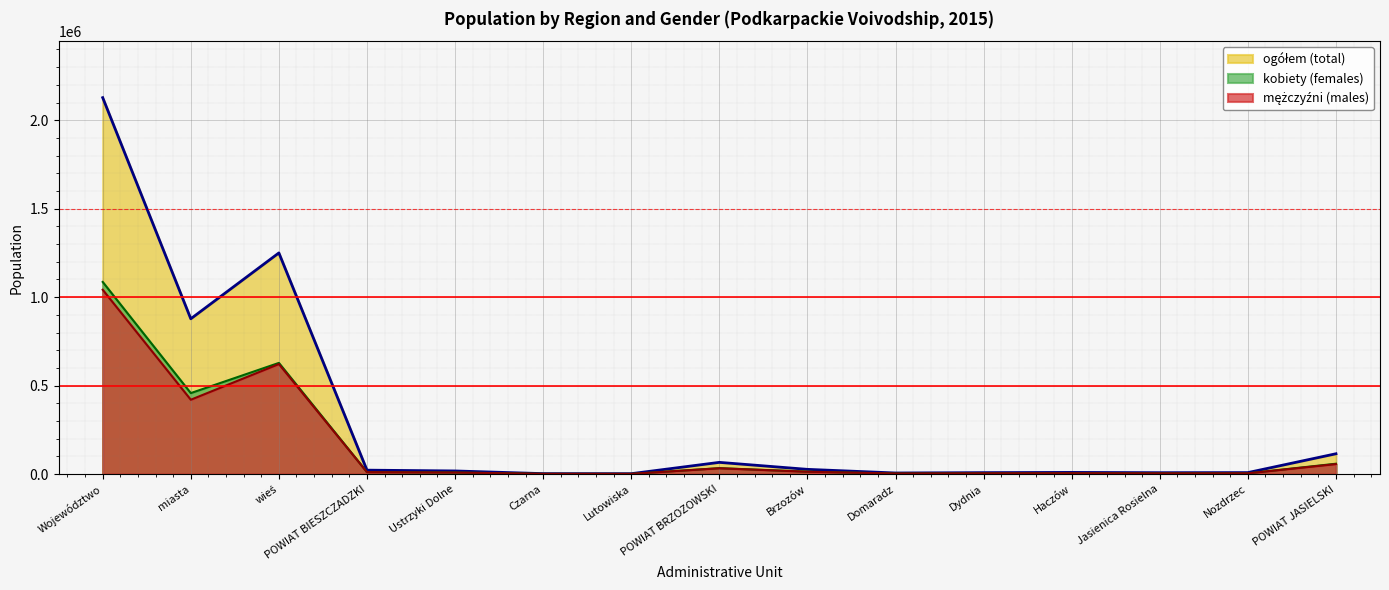

List the labels in order of kobiety (females) value, largest first.

Województwo, wieś, miasta, POWIAT JASIELSKI, POWIAT BRZOZOWSKI, Brzozów, POWIAT BIESZCZADZKI, Ustrzyki Dolne, Haczów, Nozdrzec, Dydnia, Jasienica Rosielna, Domaradz, Czarna, Lutowiska